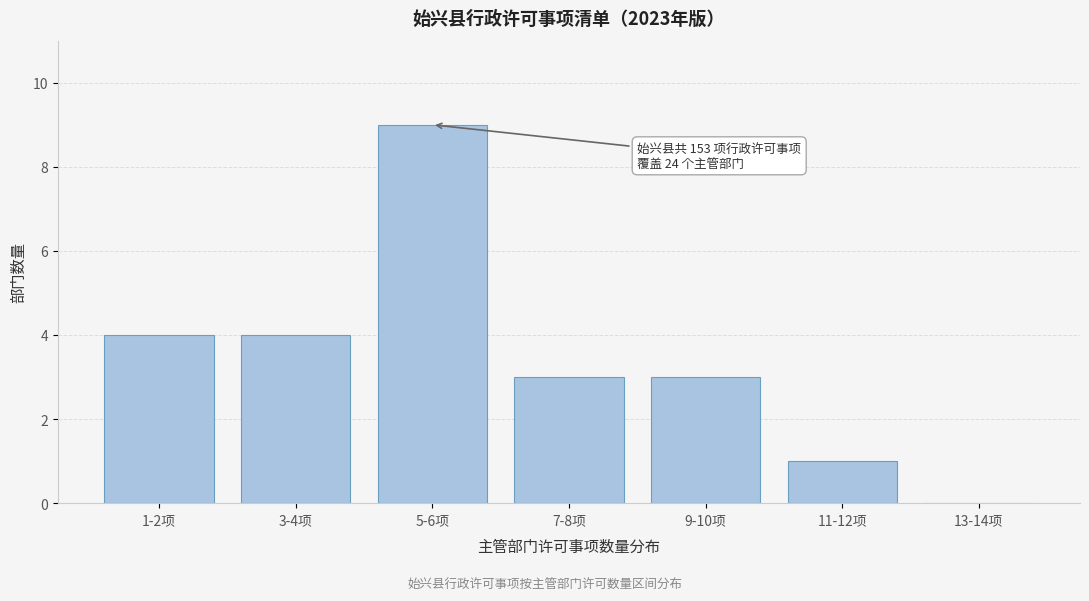

Reading left to right, what are all the values shown in this chart?

1-2项=4	3-4项=4	5-6项=9	7-8项=3	9-10项=3	11-12项=1	13-14项=0